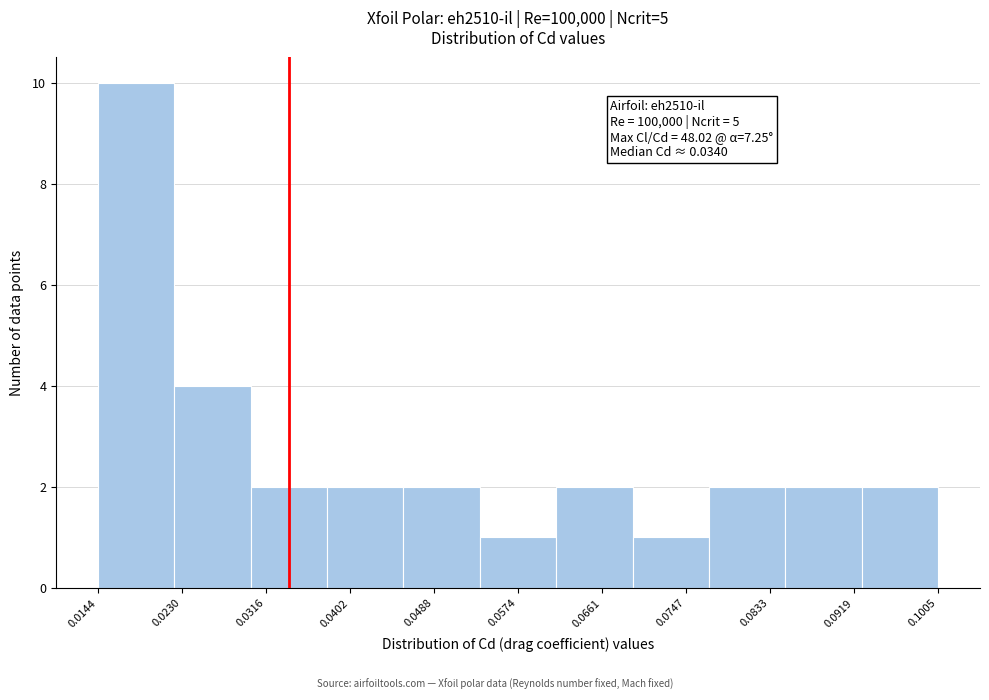

Over which range of the x-axis is the bar tallest?

0.014 to 0.022